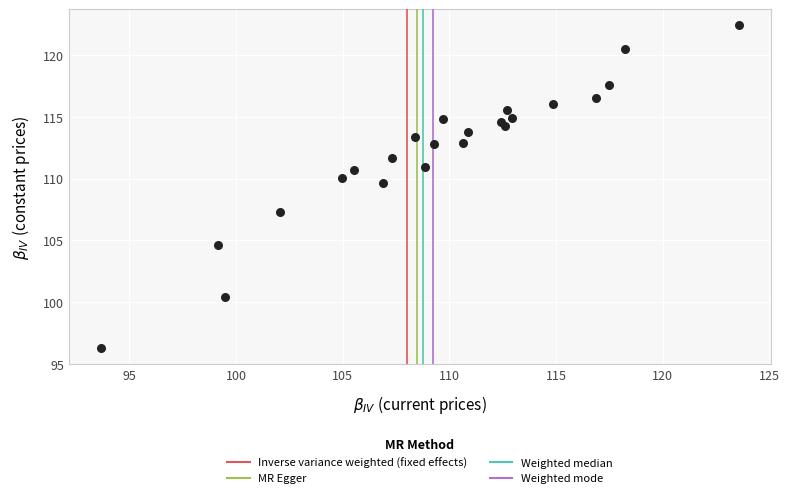

What is the range of Y values (max minus min)?

26.2